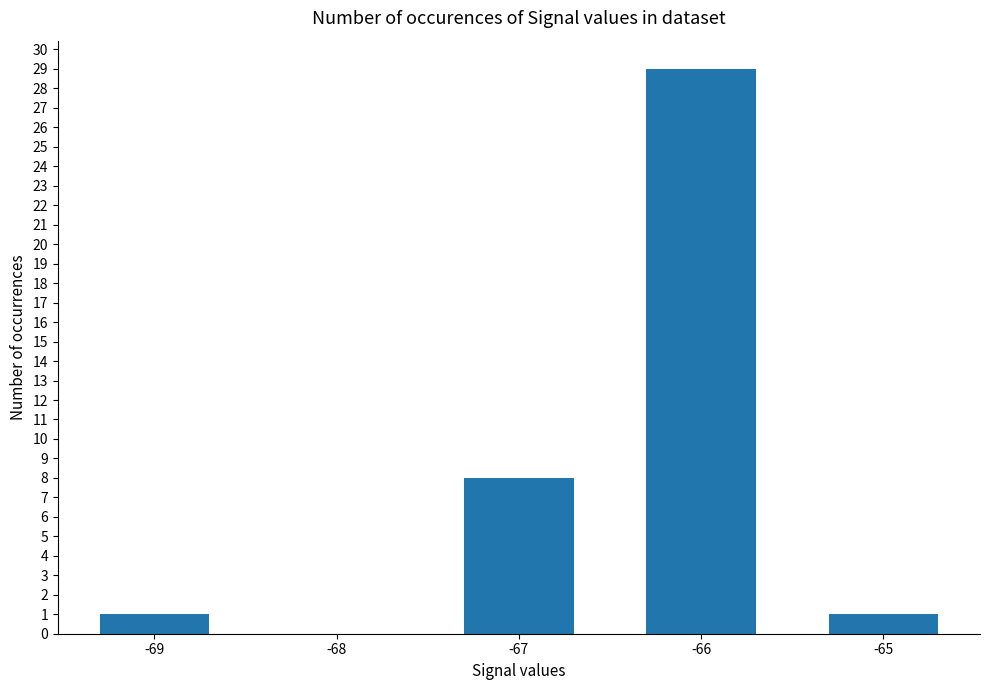

What is the average value?

8